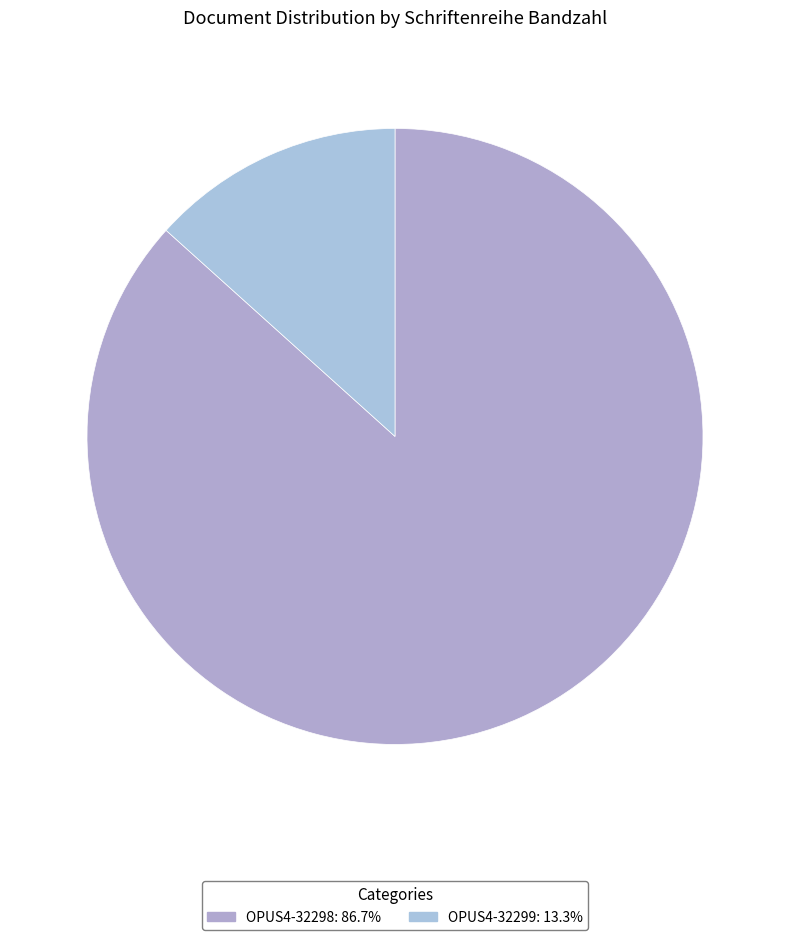

Count the number of slices in the pie.

2